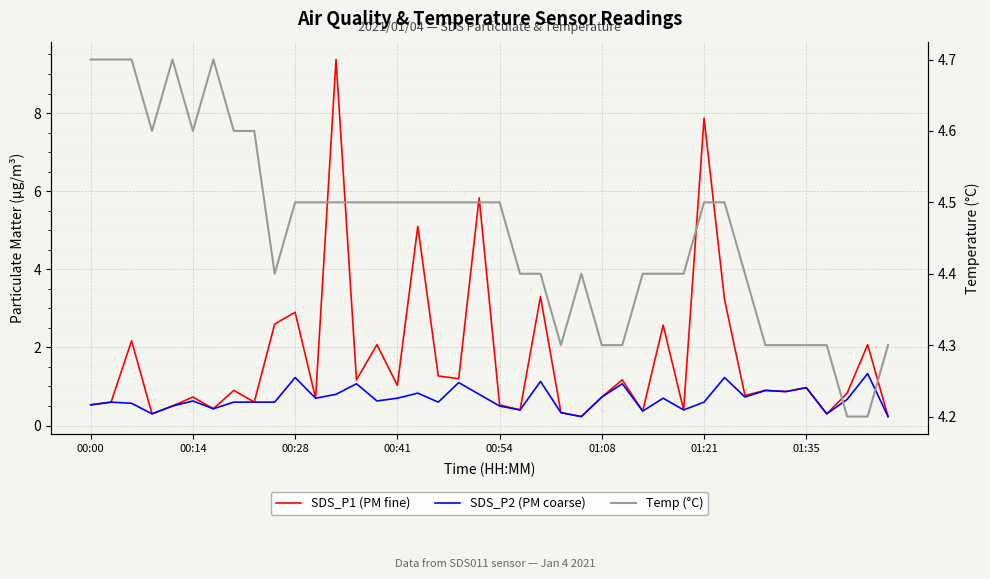

Which series has the widest spread of values?

SDS_P1 (PM fine)